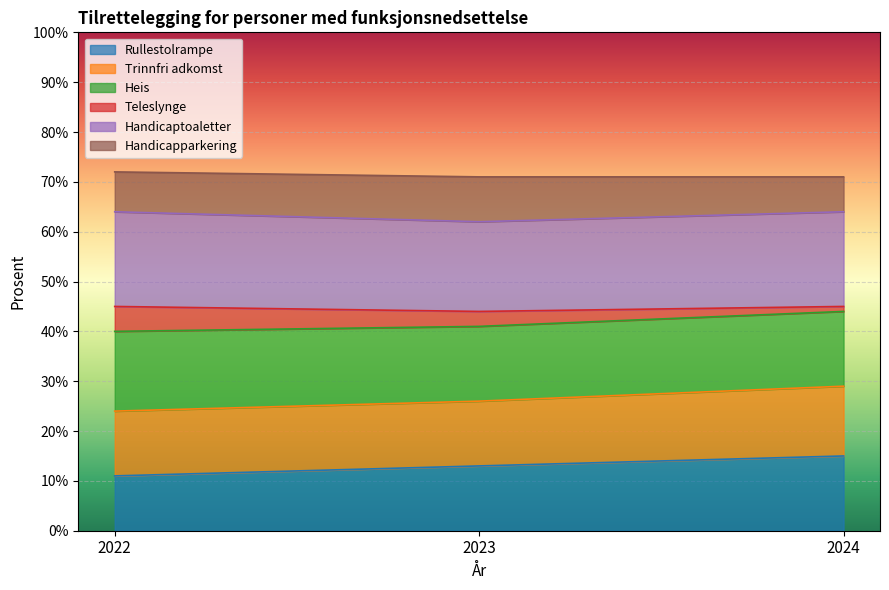

Count the number of categories in the chart.

3